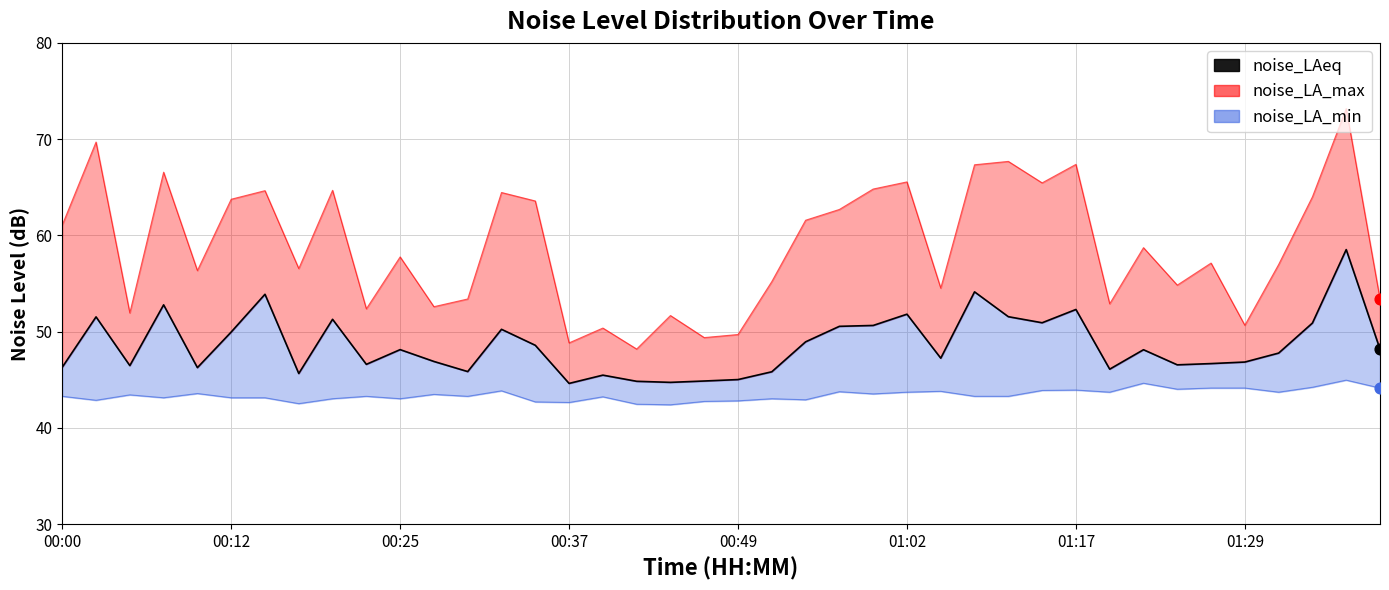

Approximately how many times larger is the value at 01:29 compared to 14?

0.9